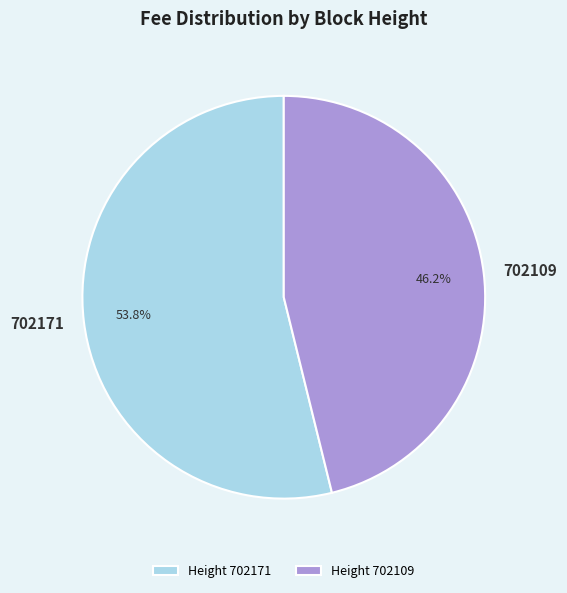

Is it true that 702109 is 52% of the pie?

False